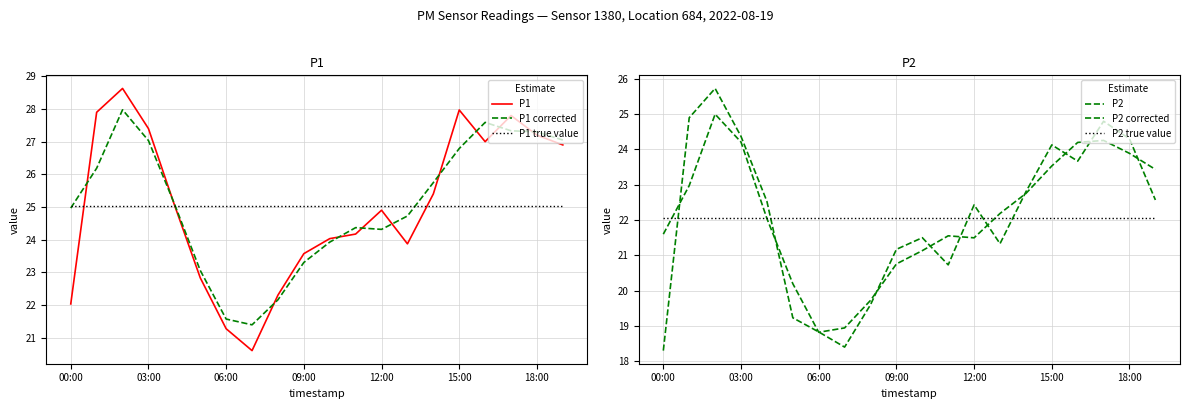

The value of P1 true value at 12:00 is 7.9. True or false?

False